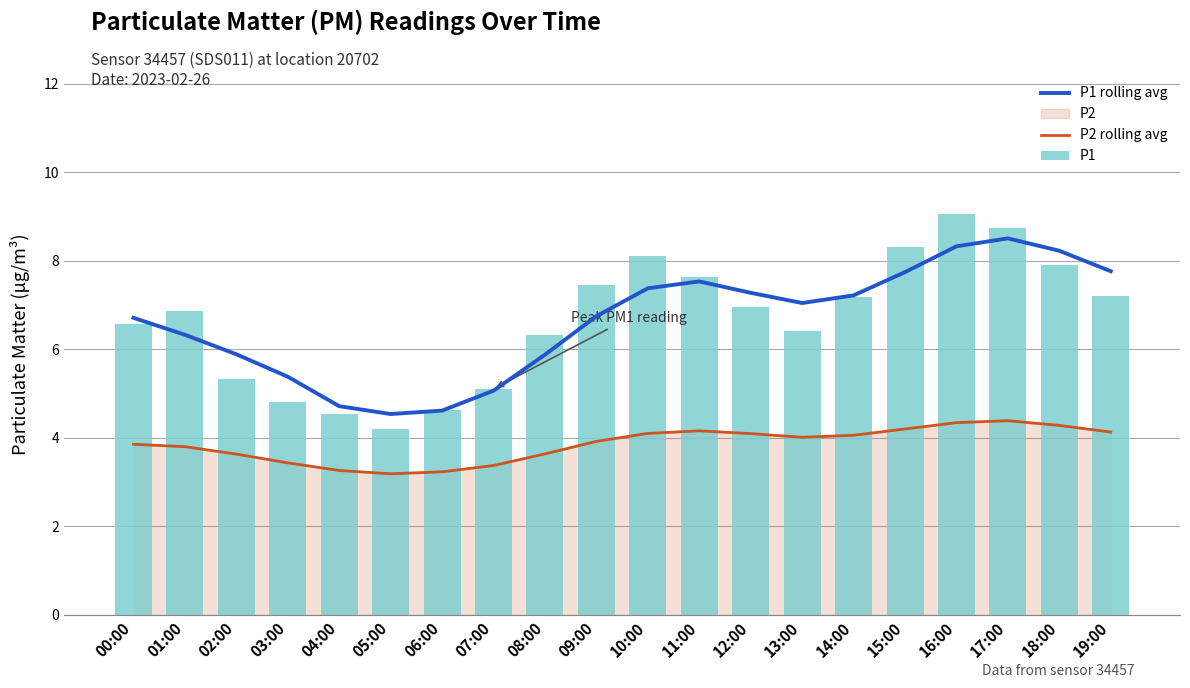

How many groups of bars are there?

20